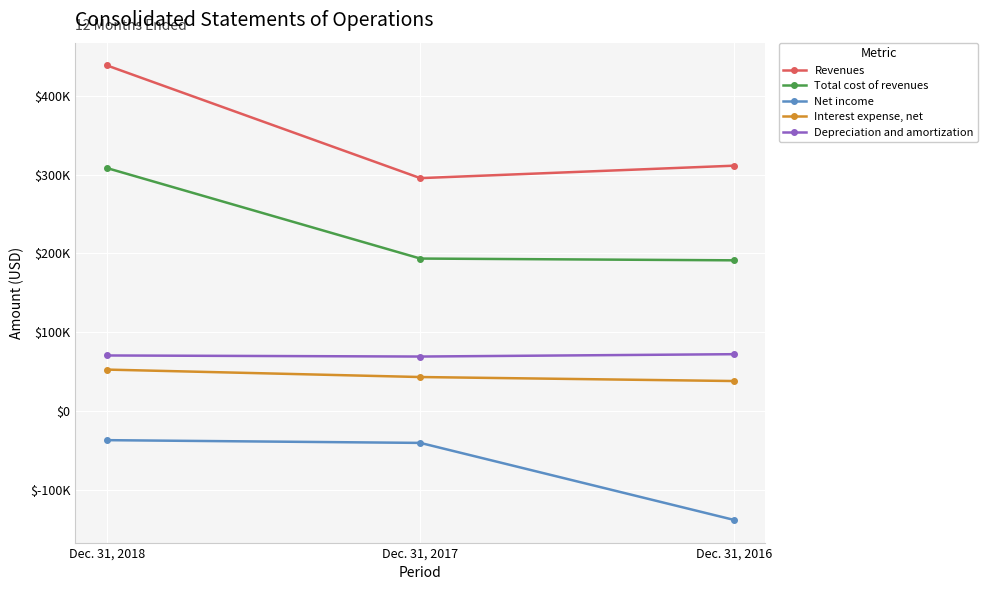

What is the approximate value of Net income at Dec. 31, 2018, to the nearest 100?

-37000